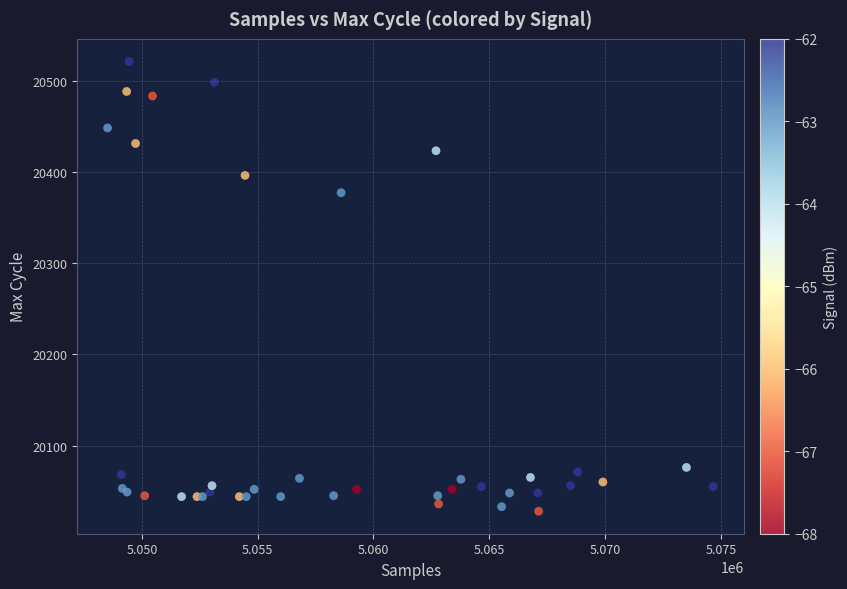

What Y value in the scatter plot is closest to 20274?

20377